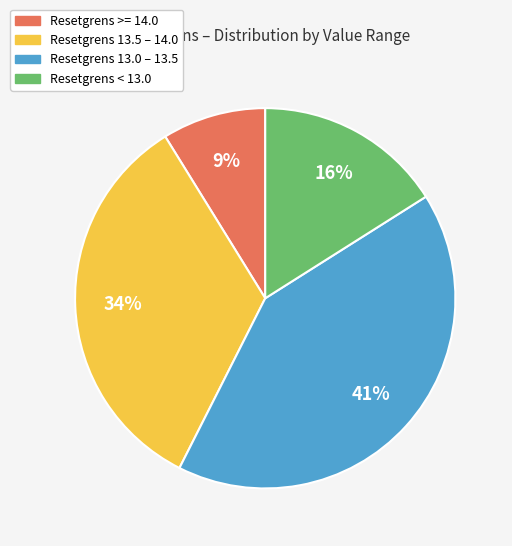

To the nearest percent, what is the average slice percentage?

25%